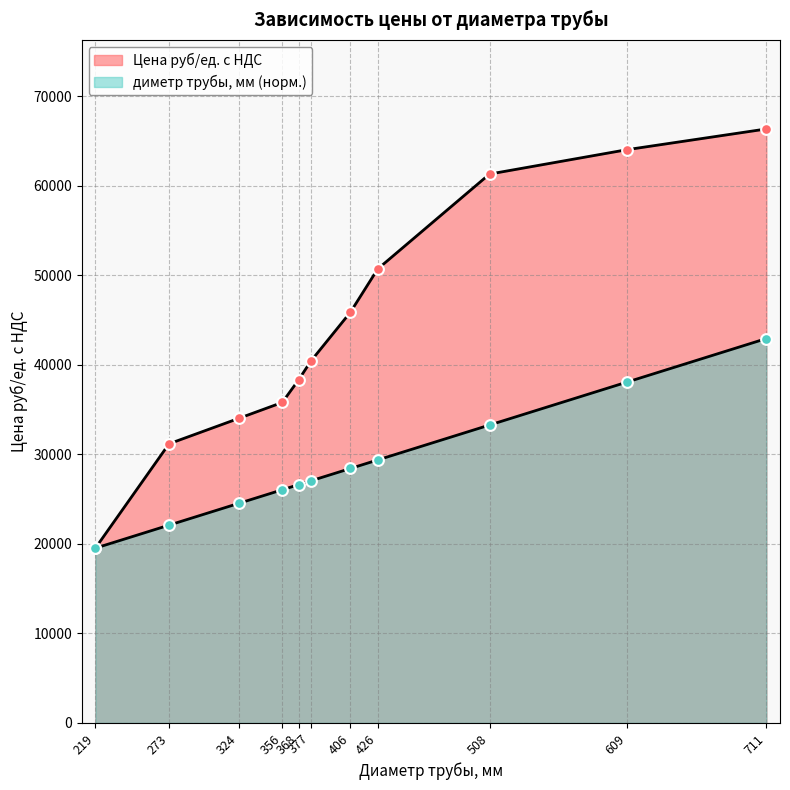

Which series has the widest spread of Y values?

Цена руб/ед. c НДС